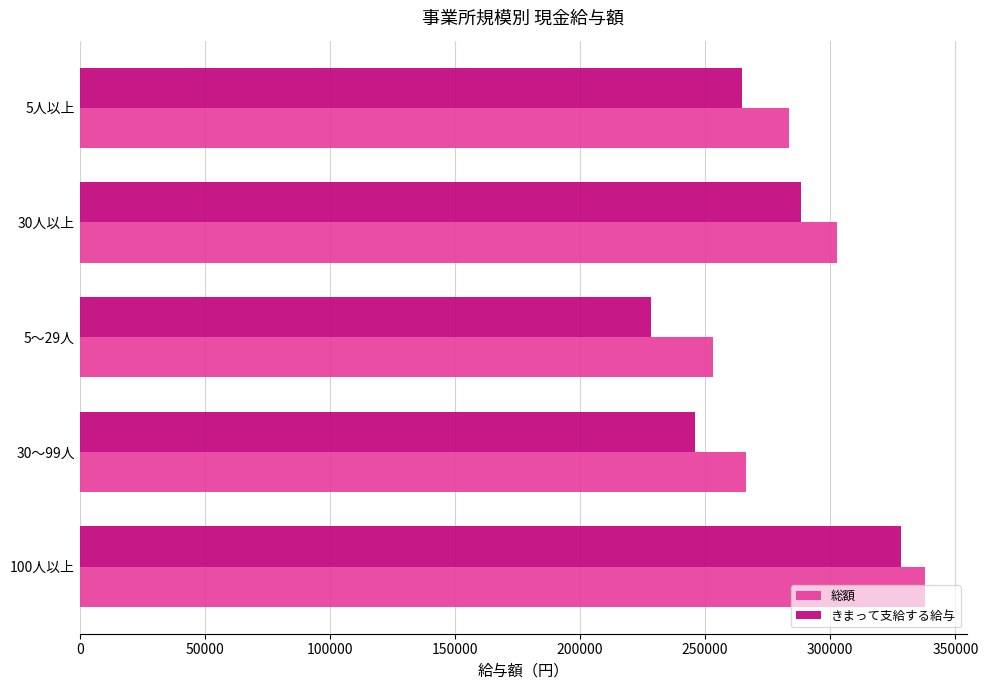

Which series changed the most between 30～99人 and 30人以上?

きまって支給する給与